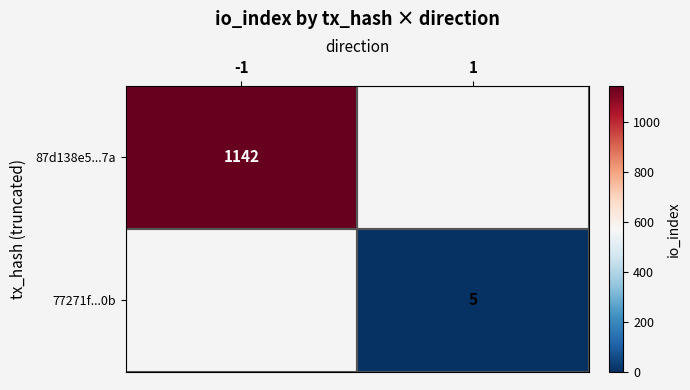

Is it true that 87d138e5...7a equals 1142 at -1?

True